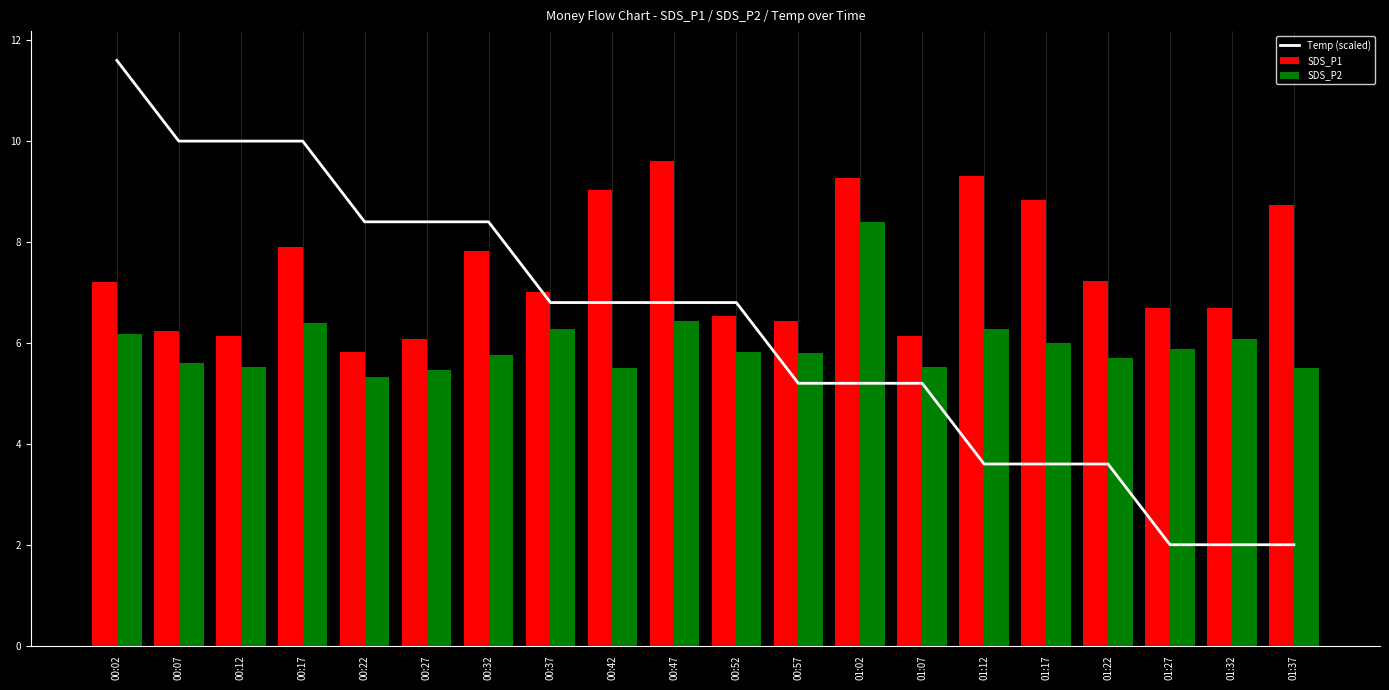

List the labels in order of SDS_P1 value, largest first.

00:47, 01:12, 01:02, 00:42, 01:17, 01:37, 00:17, 00:32, 01:22, 00:02, 00:37, 01:27, 01:32, 00:52, 00:57, 00:07, 00:12, 01:07, 00:27, 00:22